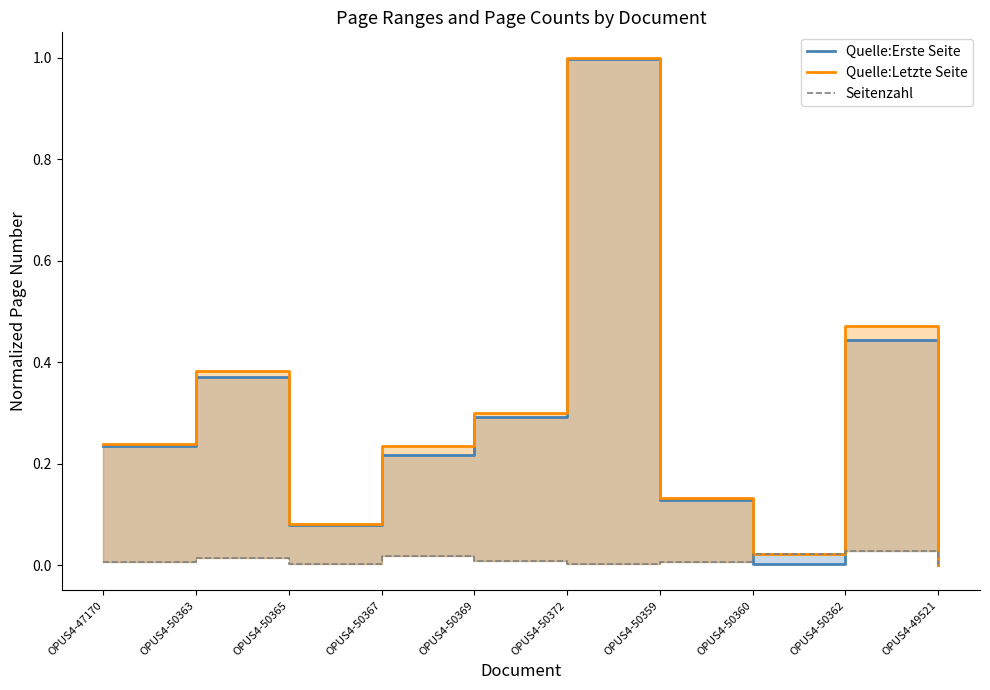

Reading left to right, list all the values displayed in this chart.

Quelle:Erste Seite: 0.2	0.4	0.1	0.2	0.3	1.0	0.1	0.0	0.4	0.0
Quelle:Letzte Seite: 0.2	0.4	0.1	0.2	0.3	1.0	0.1	0.0	0.5	0.0
Seitenzahl: 0.0	0.0	0.0	0.0	0.0	0.0	0.0	0.0	0.0	0.0